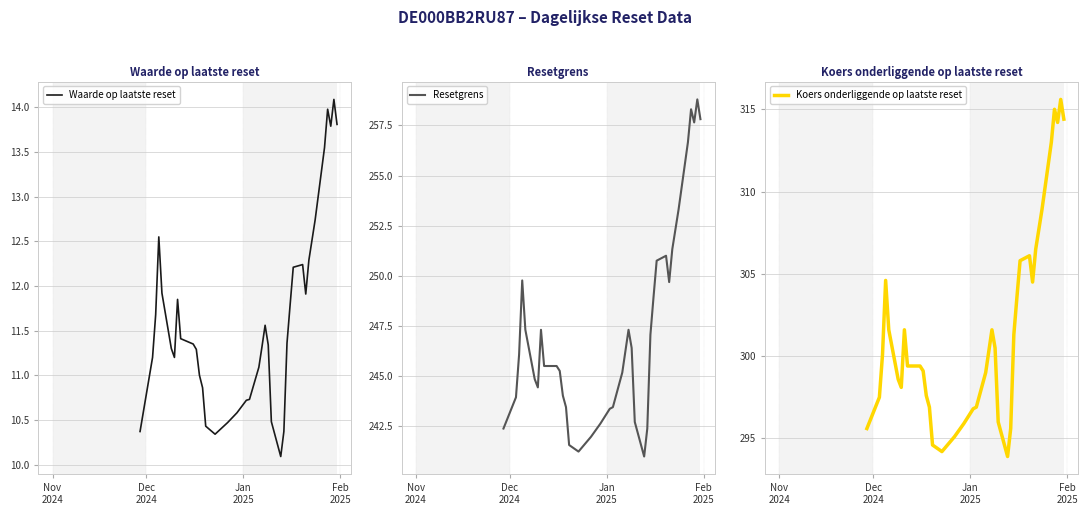

Reading left to right, list all the values displayed in this chart.

Waarde op laatste reset: 10.4	11.2	11.7	12.6	11.9	11.3	11.2	11.8	11.4	11.3	11.3	11.0	10.9	10.4	10.3	10.5	10.6	10.7	10.7	11.1	11.3	11.6	11.3	10.5	10.1	10.4	11.4	11.8	12.2	12.2	11.9	12.3	12.7	13.6	14.0	13.8	14.1	13.8
Resetgrens: 242.4	243.9	246.1	249.8	247.3	244.9	244.4	247.3	245.5	245.5	245.3	244.0	243.5	241.6	241.2	242.0	242.6	243.4	243.5	245.2	246.2	247.3	246.4	242.7	241.0	242.4	247.1	249.0	250.8	251.0	249.7	251.3	253.3	256.7	258.3	257.6	258.8	257.8
Koers onderliggende op laatste reset: 295.6	297.5	300.1	304.6	301.6	298.6	298.1	301.6	299.4	299.4	299.1	297.6	296.9	294.6	294.2	295.1	295.9	296.8	296.9	299.0	300.3	301.6	300.5	296.0	293.9	295.6	301.3	303.6	305.8	306.1	304.5	306.5	308.9	313.0	315.0	314.2	315.6	314.4